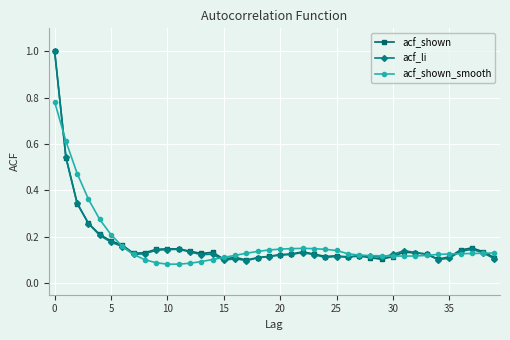

What is the greatest value displayed?

1.0